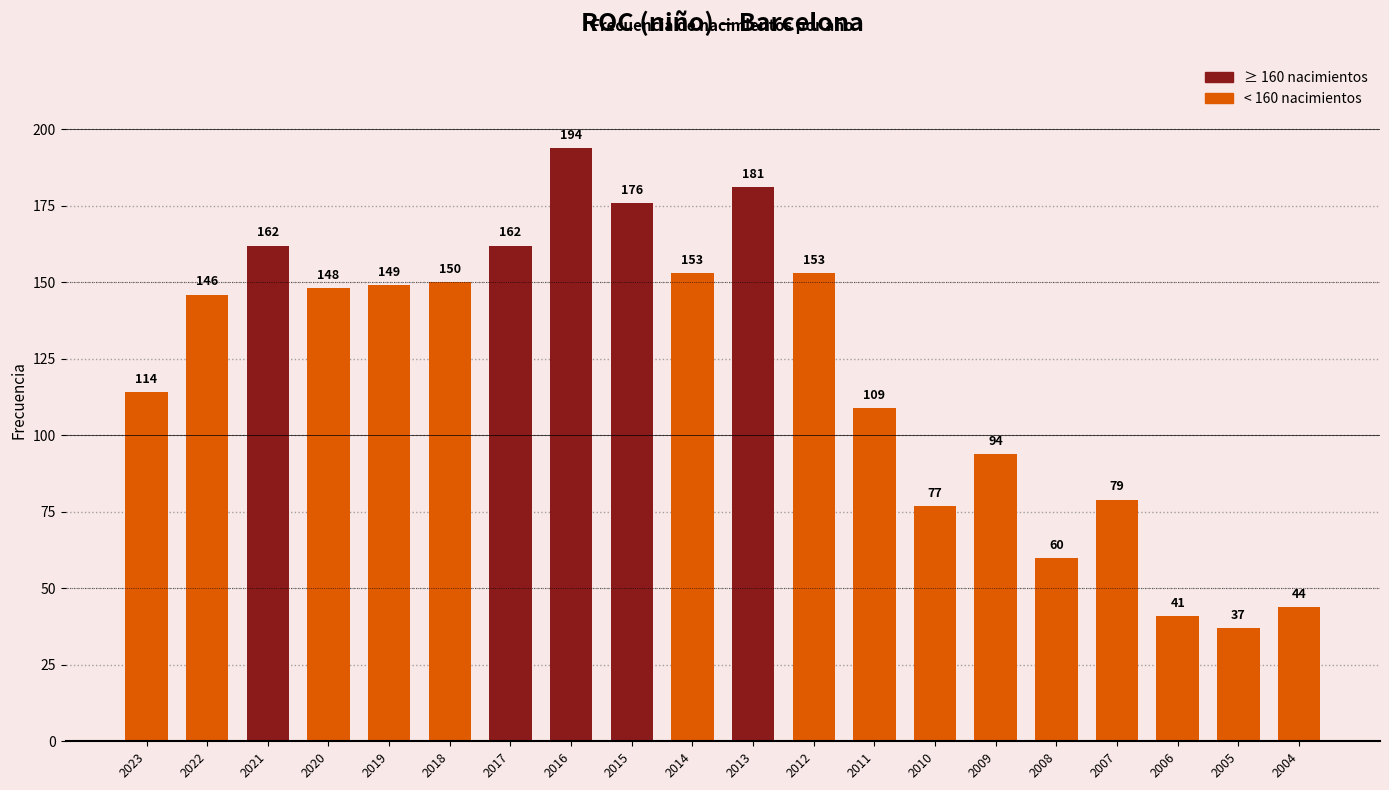

What is the change in value from 2015 to 2013?

+5